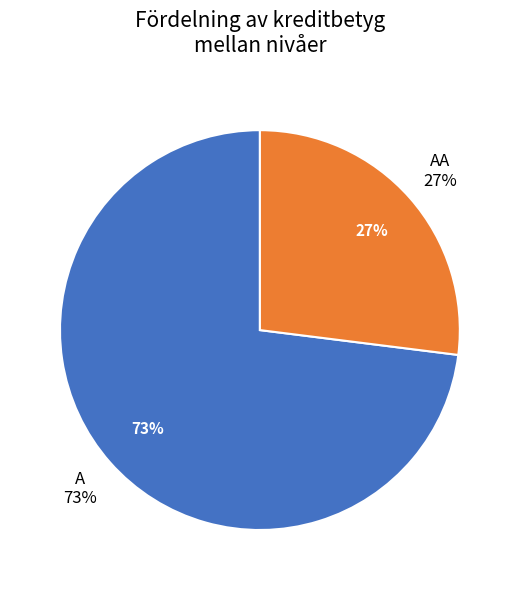

To the nearest percent, what portion does AA represent?

27%